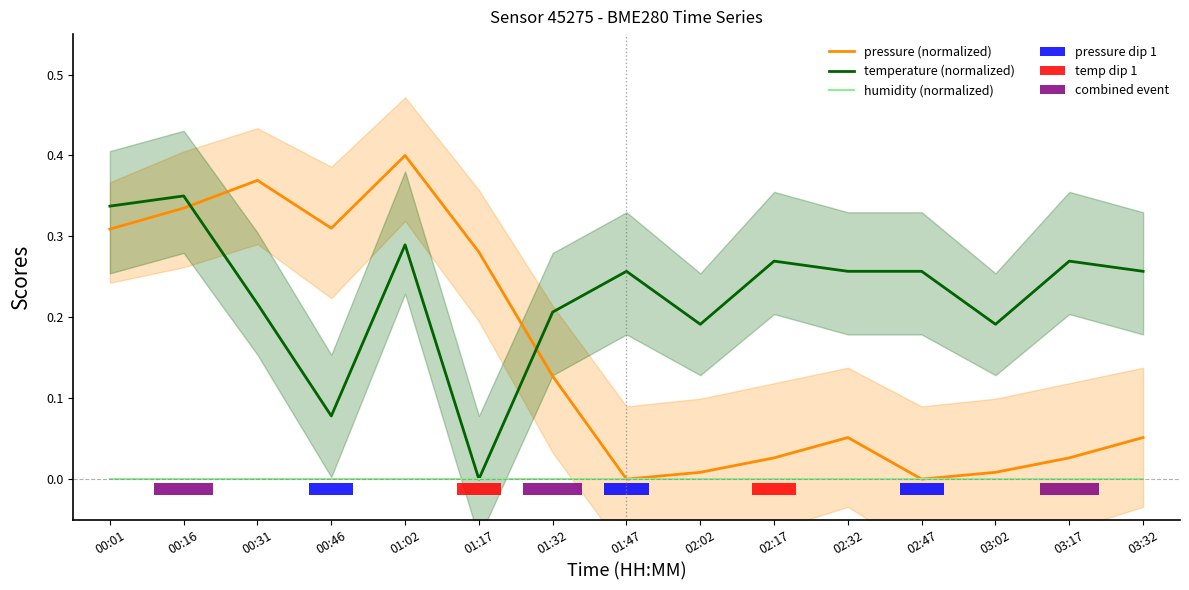

How many groups of bars are there?

15